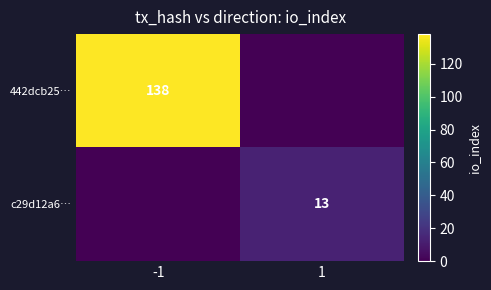

True or false: c29d12a6… has a value of 8 at 1.

False